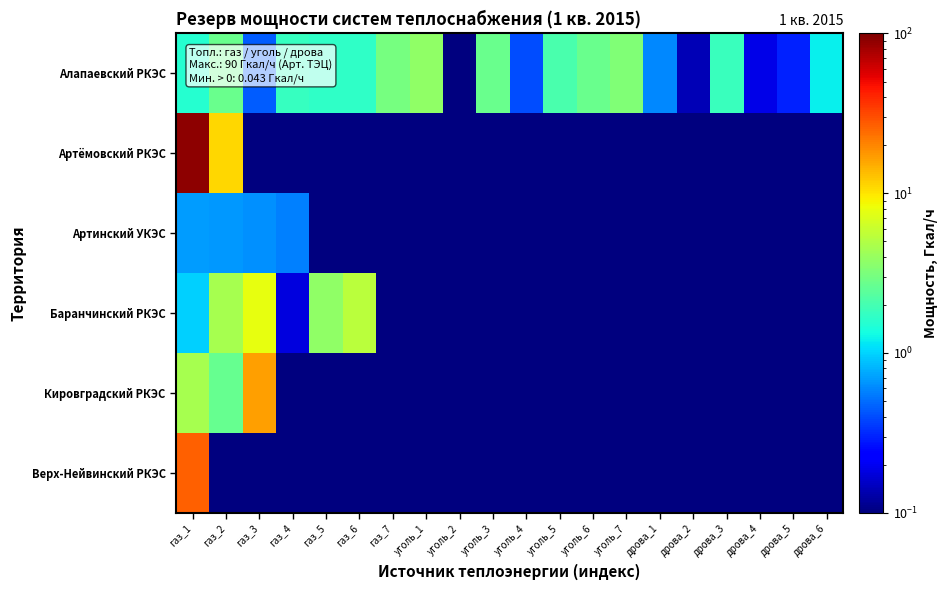

At уголь_5, list the series in order from smallest to largest.

Артёмовский РКЭС, Артинский УКЭС, Баранчинский РКЭС, Кировградский РКЭС, Верх-Нейвинский РКЭС, Алапаевский РКЭС